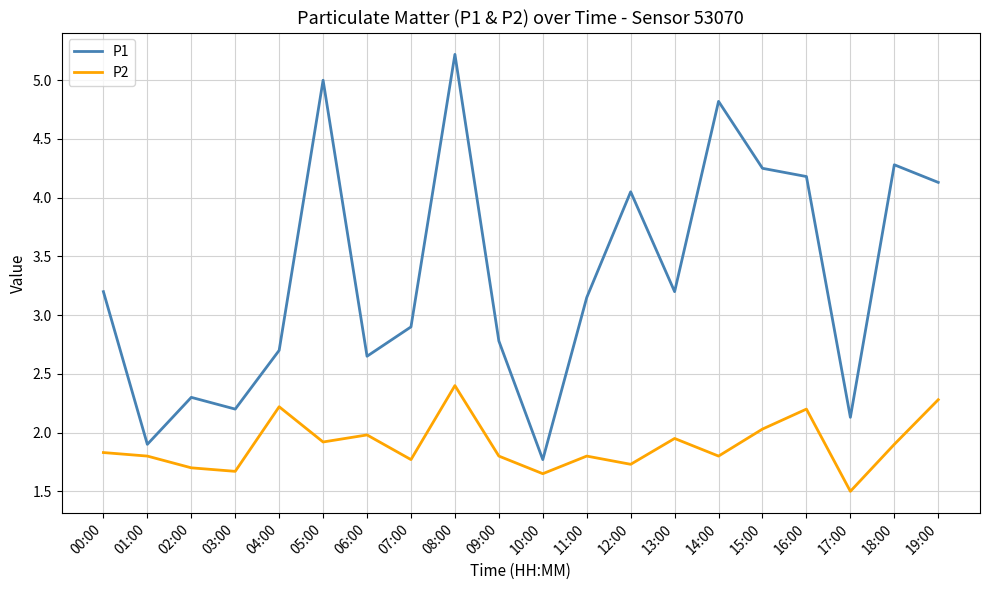

Does the chart have visible grid lines?

Yes